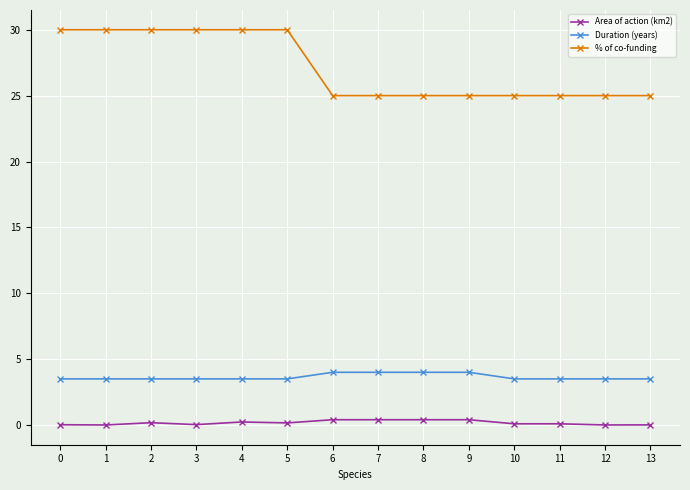

At how many categories does at least one series exceed 10?

14